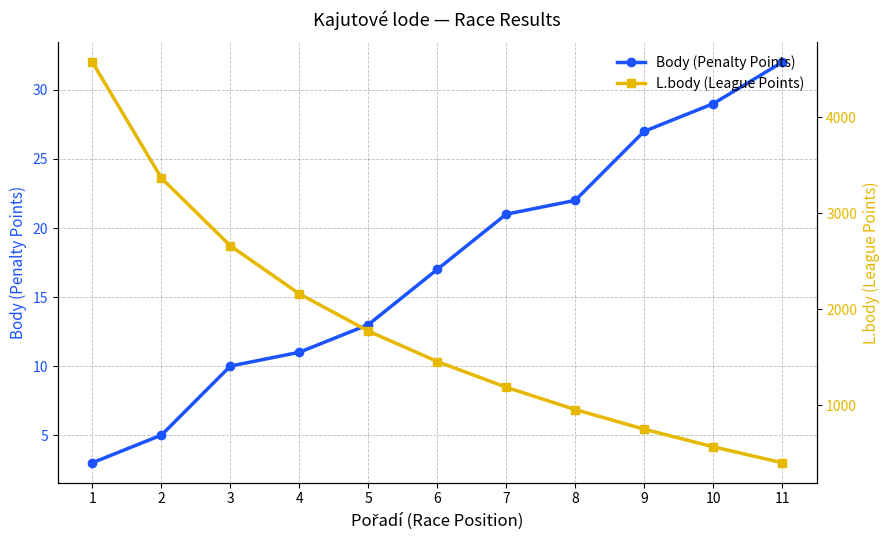

Is it true that L.body (League Points) equals 1877 at 2?

False